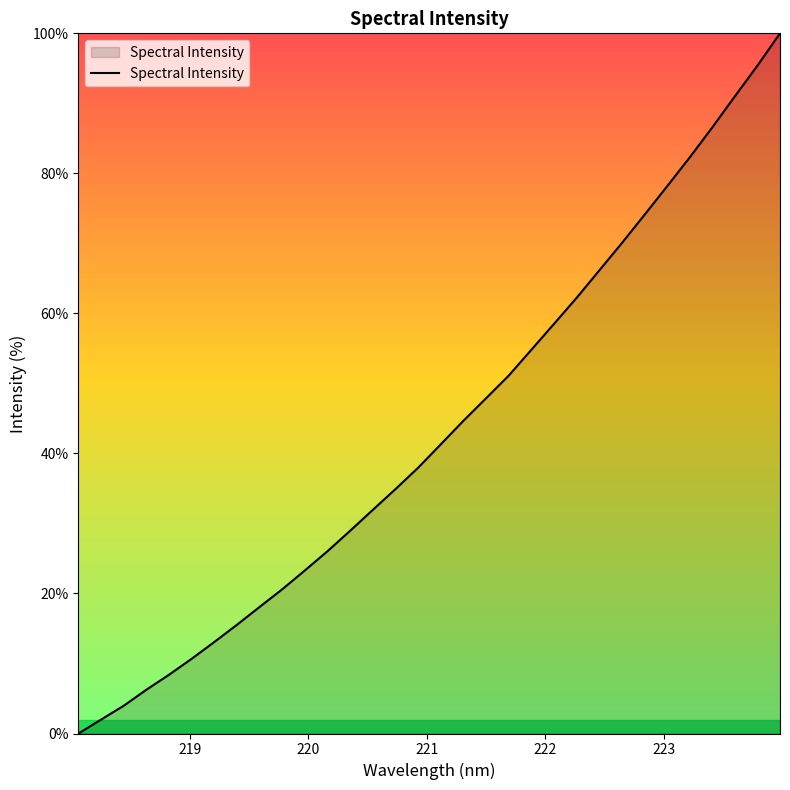

What is the greatest value displayed?

100.0